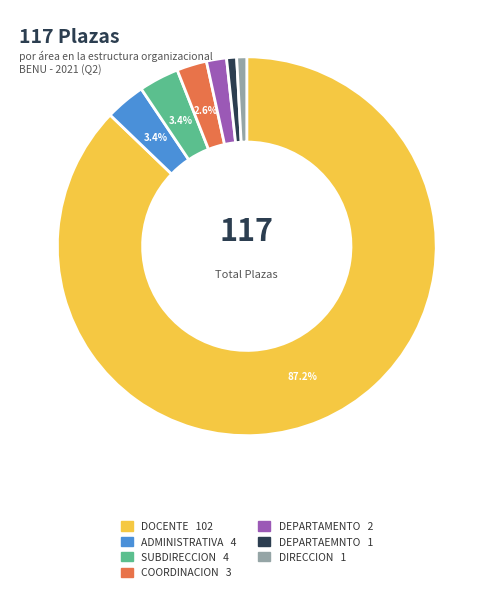

Does any single category account for the majority?

Yes